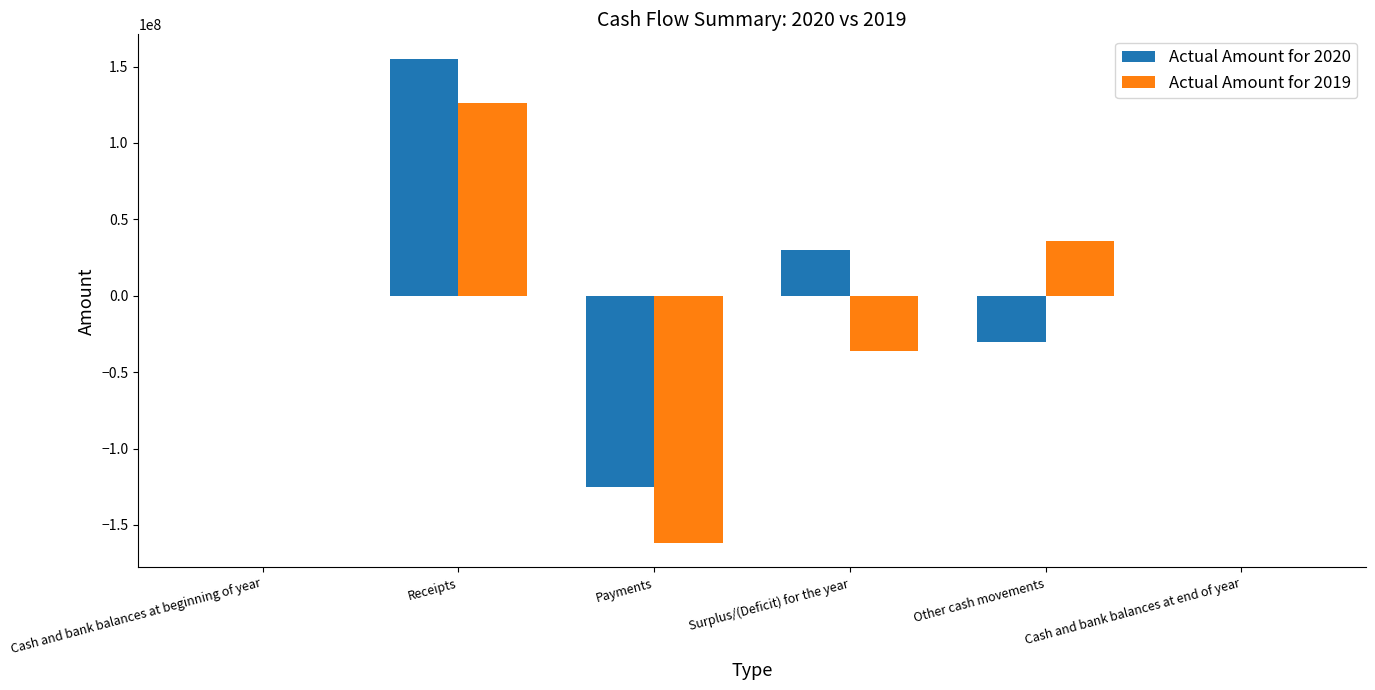

Which series has the largest total across all categories?

Actual Amount for 2020